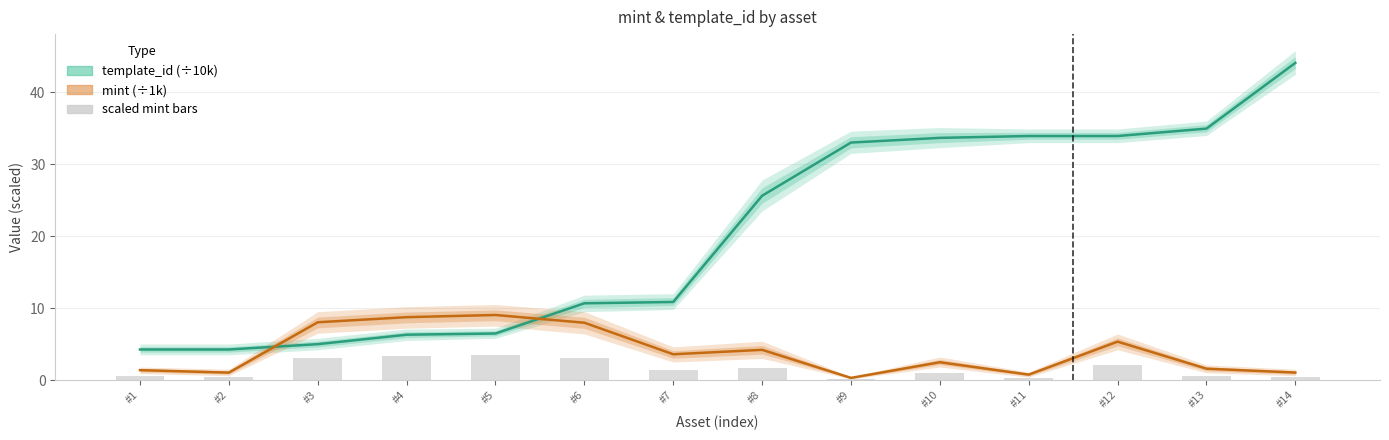

What is the difference between the maximum and minimum values in the scaled mint bars series?

3.4